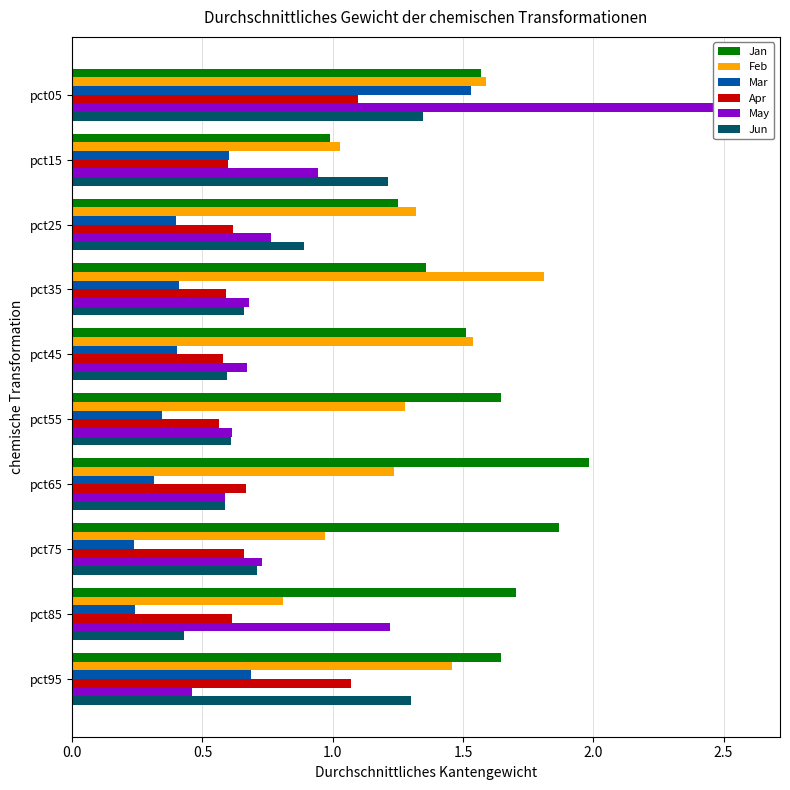

Reading right to left, extract all data points from this chart.

Jan: 1.6	1.7	1.9	2.0	1.6	1.5	1.4	1.2	1.0	1.6
Feb: 1.5	0.8	1.0	1.2	1.3	1.5	1.8	1.3	1.0	1.6
Mar: 0.7	0.2	0.2	0.3	0.3	0.4	0.4	0.4	0.6	1.5
Apr: 1.1	0.6	0.7	0.7	0.6	0.6	0.6	0.6	0.6	1.1
May: 0.5	1.2	0.7	0.6	0.6	0.7	0.7	0.8	0.9	2.6
Jun: 1.3	0.4	0.7	0.6	0.6	0.6	0.7	0.9	1.2	1.3